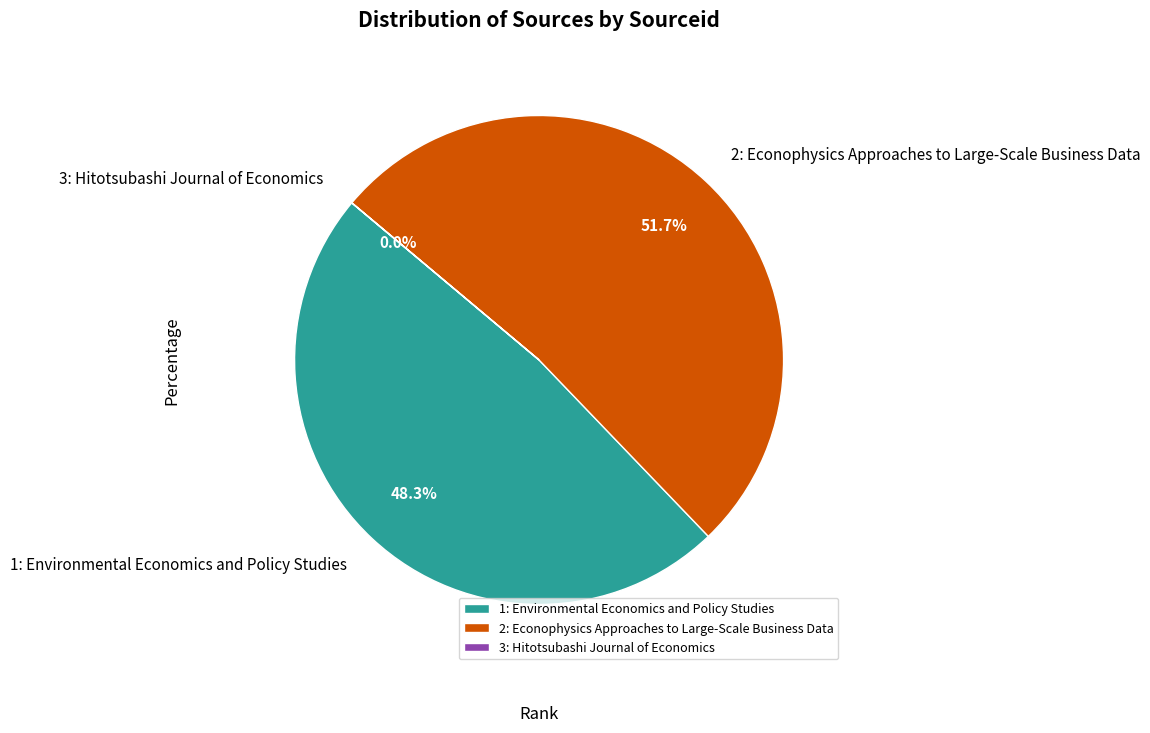

Do 2: Econophysics Approaches to Large-Scale Business Data and 1: Environmental Economics and Policy Studies together represent more than half of the pie?

Yes